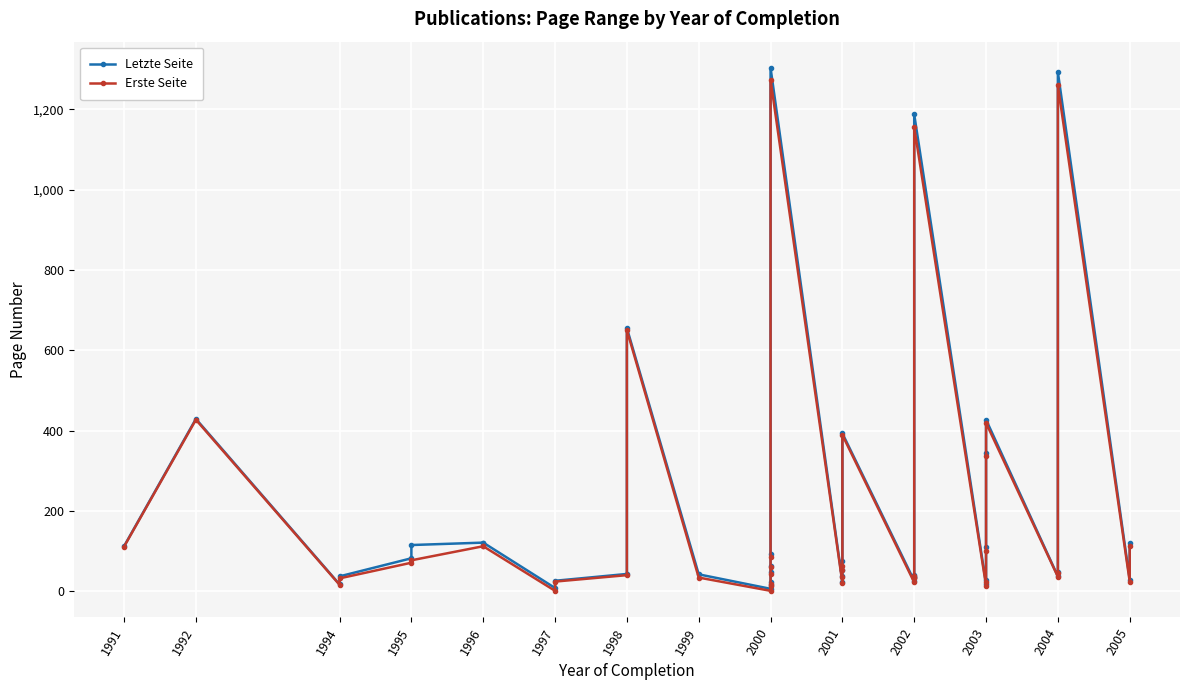

True or false: Letzte Seite and Erste Seite cross at least once.

False